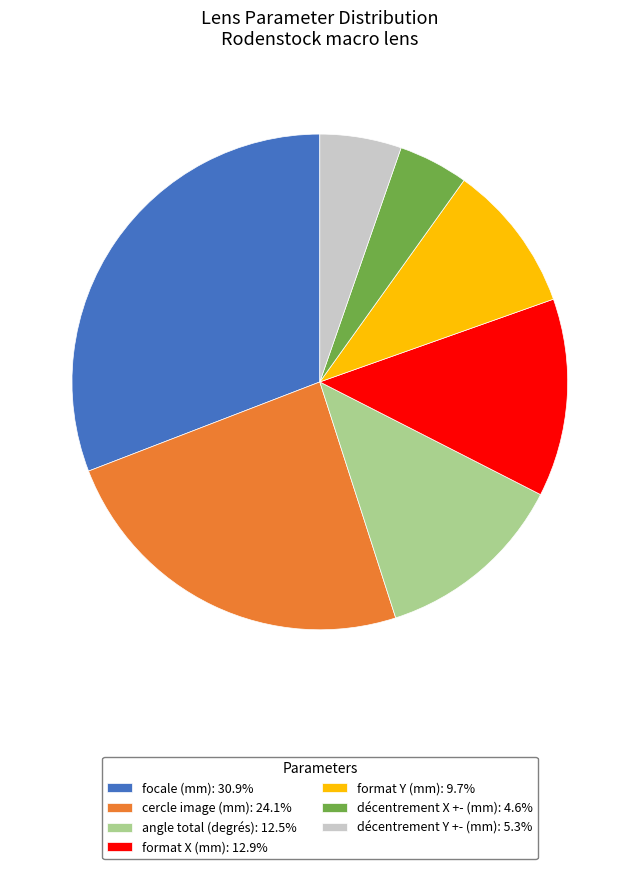

Is the sum of cercle image (mm): 24.1% and angle total (degrés): 12.5% greater than half?

No